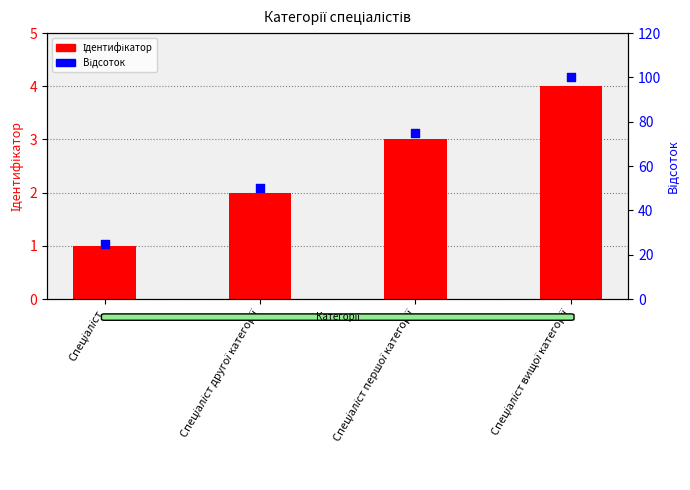

What are all the series names shown in the legend?

Ідентифікатор, Відсоток